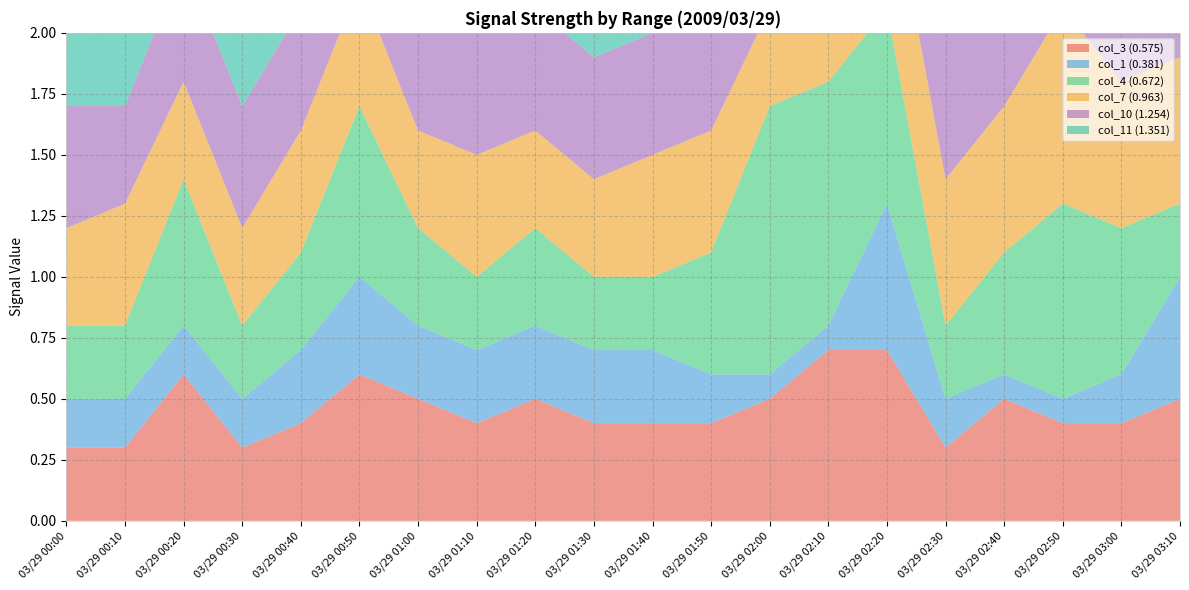

Reading left to right, extract all data points from this chart.

col_3 (0.575): 0.3	0.3	0.6	0.3	0.4	0.6	0.5	0.4	0.5	0.4	0.4	0.4	0.5	0.7	0.7	0.3	0.5	0.4	0.4	0.5
col_1 (0.381): 0.2	0.2	0.2	0.2	0.3	0.4	0.3	0.3	0.3	0.3	0.3	0.2	0.1	0.1	0.6	0.2	0.1	0.1	0.2	0.5
col_4 (0.672): 0.3	0.3	0.6	0.3	0.4	0.7	0.4	0.3	0.4	0.3	0.3	0.5	1.1	1.0	0.8	0.3	0.5	0.8	0.6	0.3
col_7 (0.963): 0.4	0.5	0.4	0.4	0.5	0.5	0.4	0.5	0.4	0.4	0.5	0.5	0.4	0.4	0.6	0.6	0.6	0.8	0.6	0.6
col_10 (1.254): 0.5	0.4	0.5	0.5	0.5	0.6	0.4	0.5	0.5	0.5	0.5	0.6	0.5	0.5	0.7	0.6	0.6	0.6	0.6	0.6
col_11 (1.351): 0.5	0.6	0.7	0.5	0.5	0.7	0.4	0.4	0.5	0.5	0.5	0.5	0.5	0.6	0.6	0.5	0.7	0.6	0.5	0.5